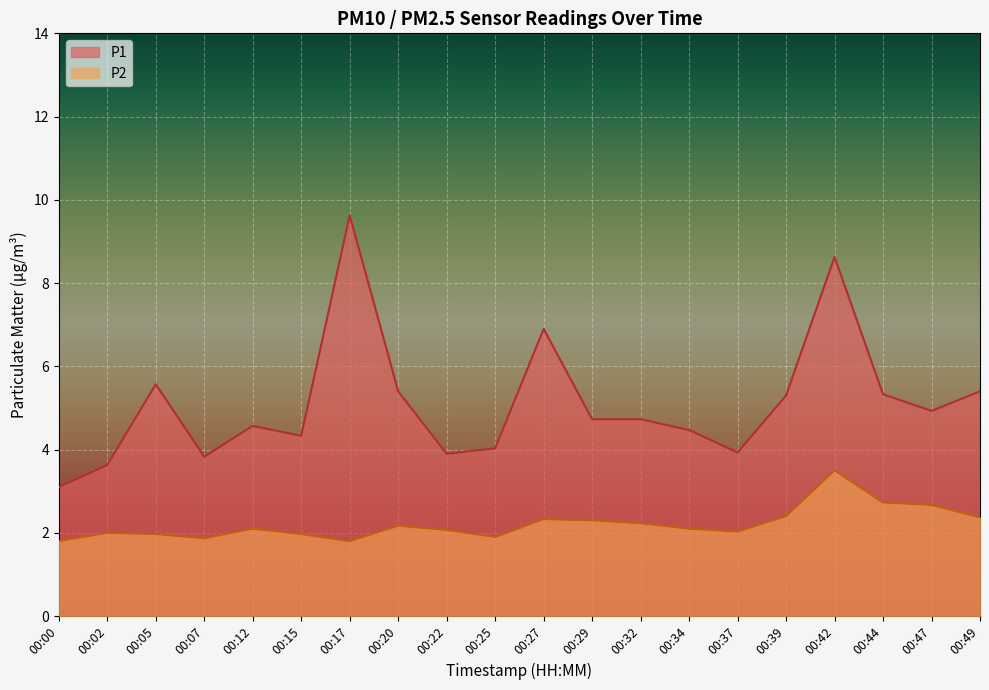

What is the sum of the P1 values at 00:29 and 00:44?

10.1